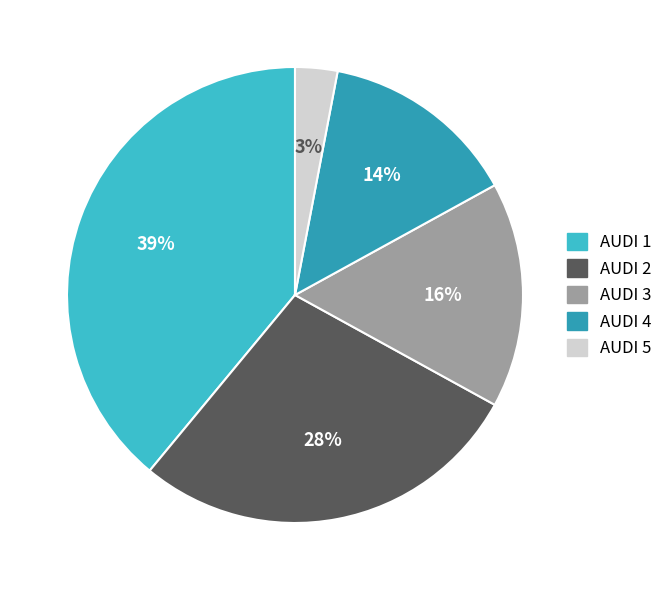

To the nearest percent, what percentage of the pie is AUDI 1?

39%